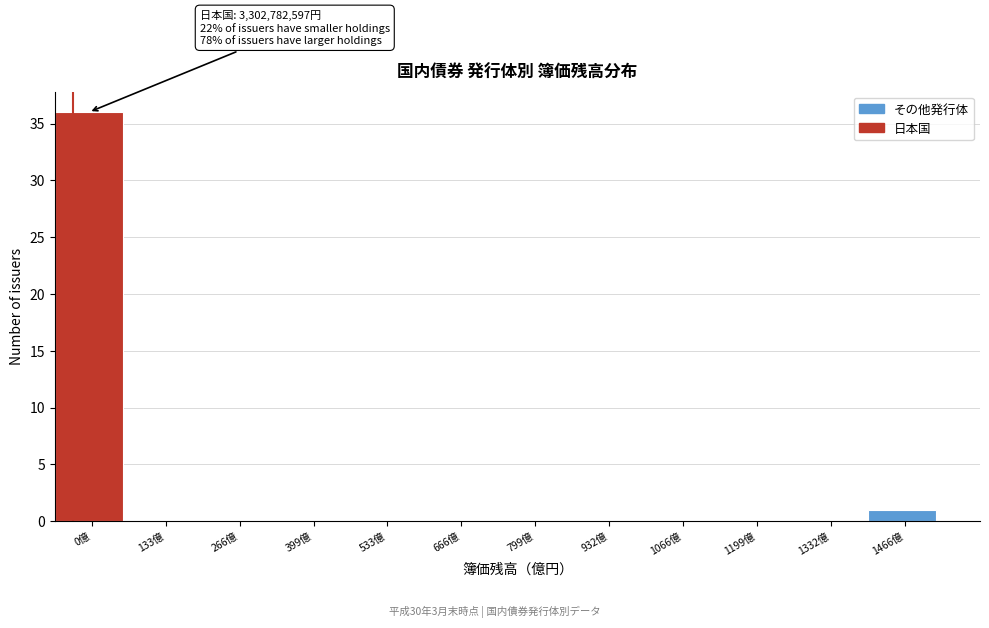

Reading left to right, extract all data points from this chart.

0億=36	133億=0	266億=0	399億=0	533億=0	666億=0	799億=0	932億=0	1066億=0	1199億=0	1332億=0	1466億=1